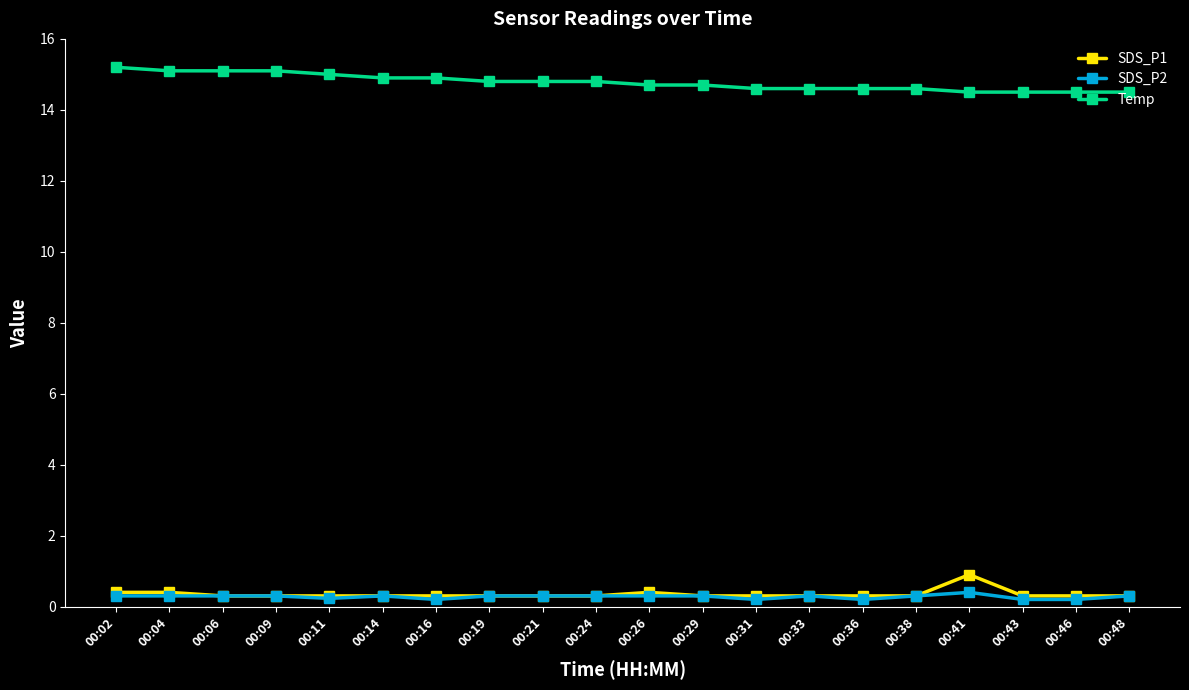

At how many categories does at least one series exceed 7?

20